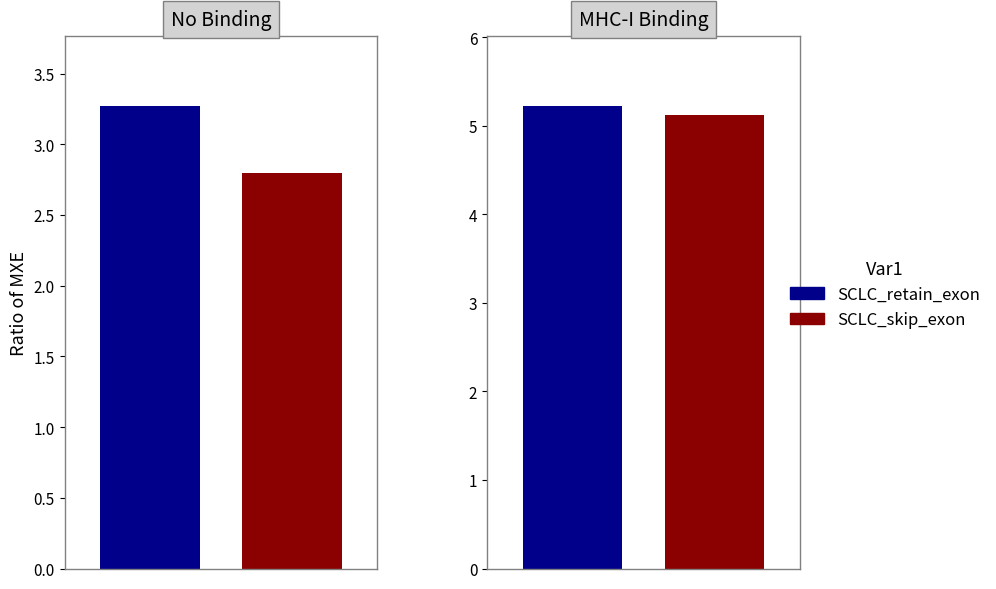

How many values in the SCLC_skip_exon series exceed 5?

1